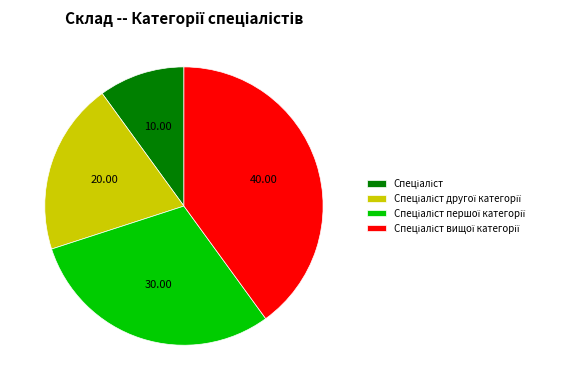

Is there any slice that represents more than half of the pie?

No